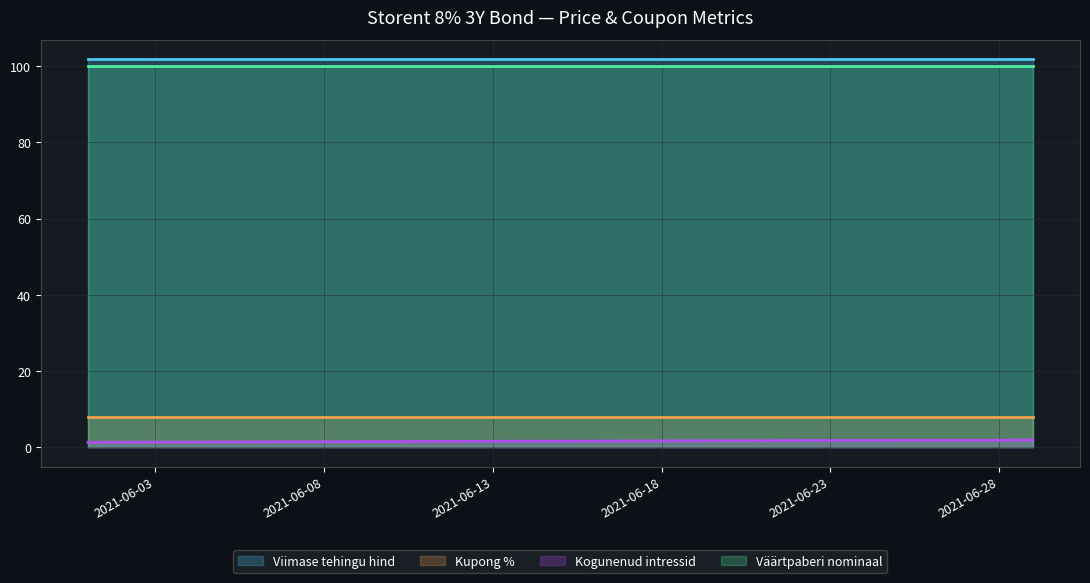

Which has a higher value, 2021-06-09 or 2021-06-01?

2021-06-09